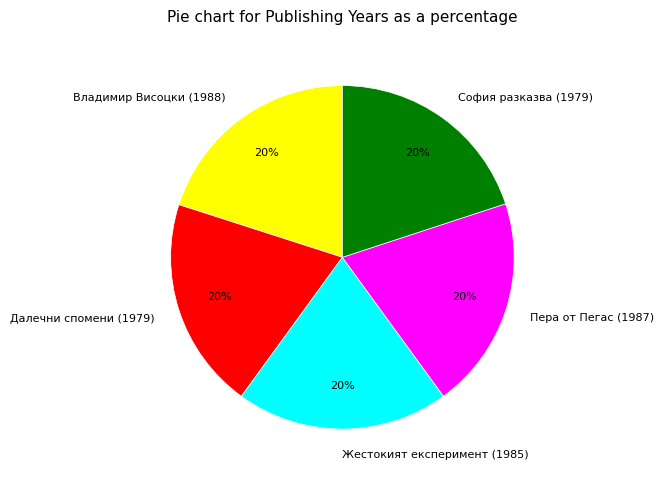

True or false: Пера от Пегас (1987) accounts for 30% of the total.

False